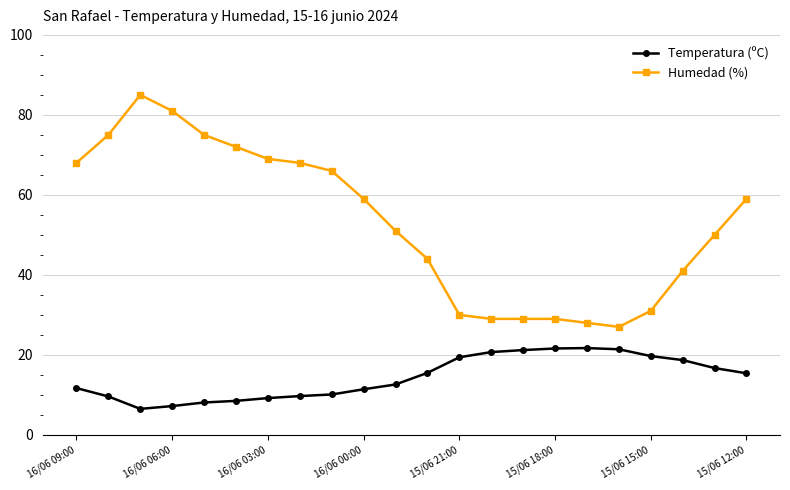

At how many categories does at least one series exceed 35?

15